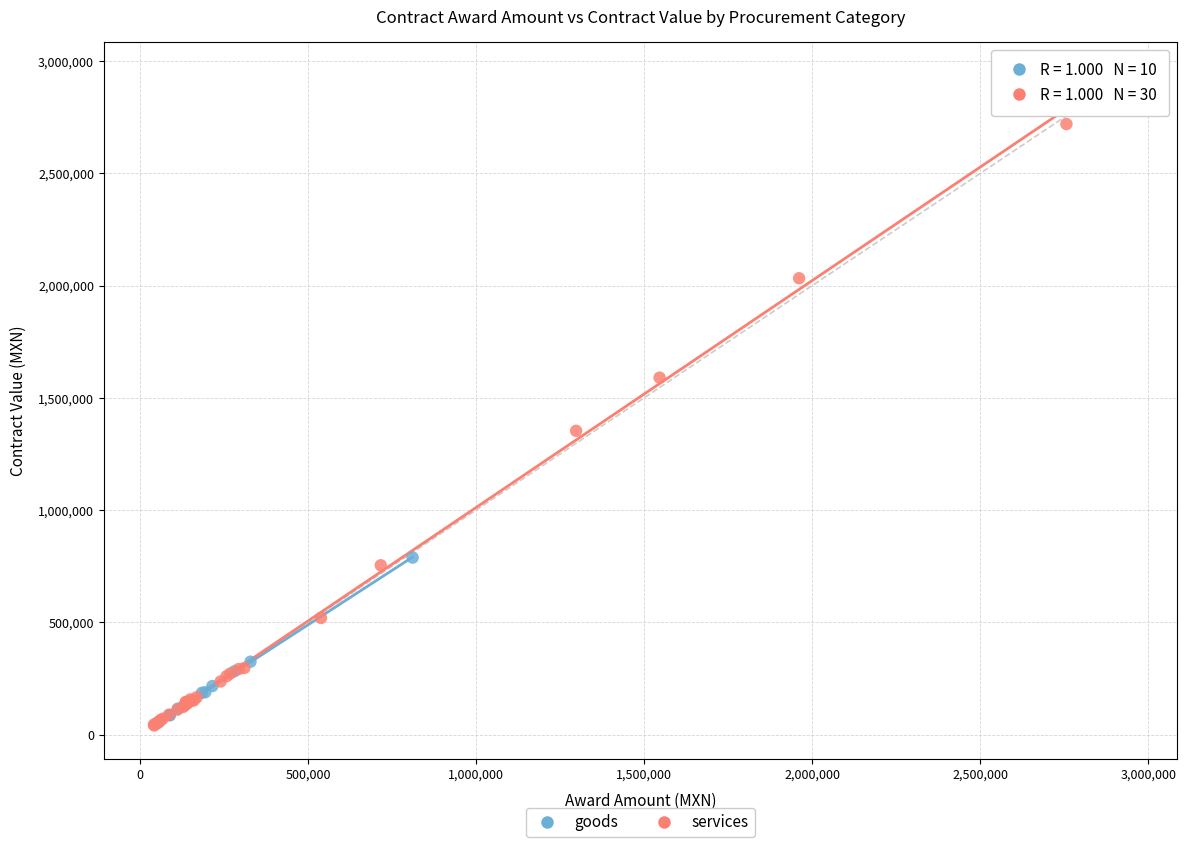

Which series reaches the maximum Y coordinate?

services